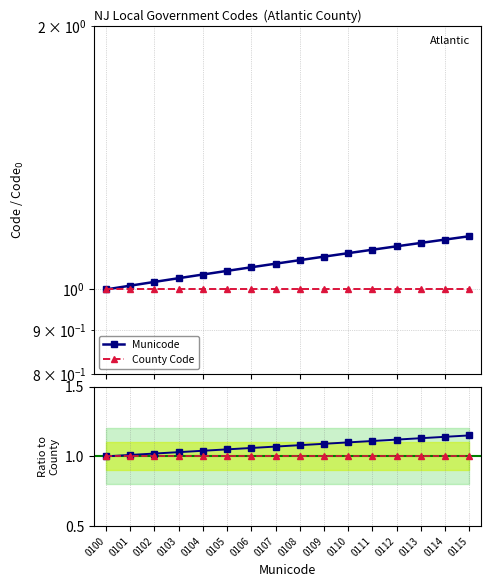

Rank the series by their maximum value, from highest to lowest.

Municode, County Code